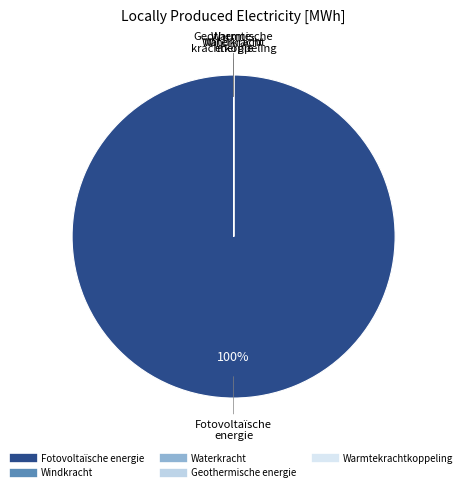

Which has a higher value, Fotovoltaïsche energie or Geothermische energie?

Fotovoltaïsche energie